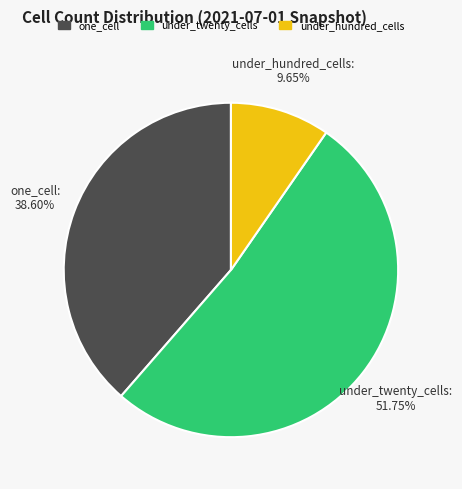

Is there a majority slice in this chart?

Yes